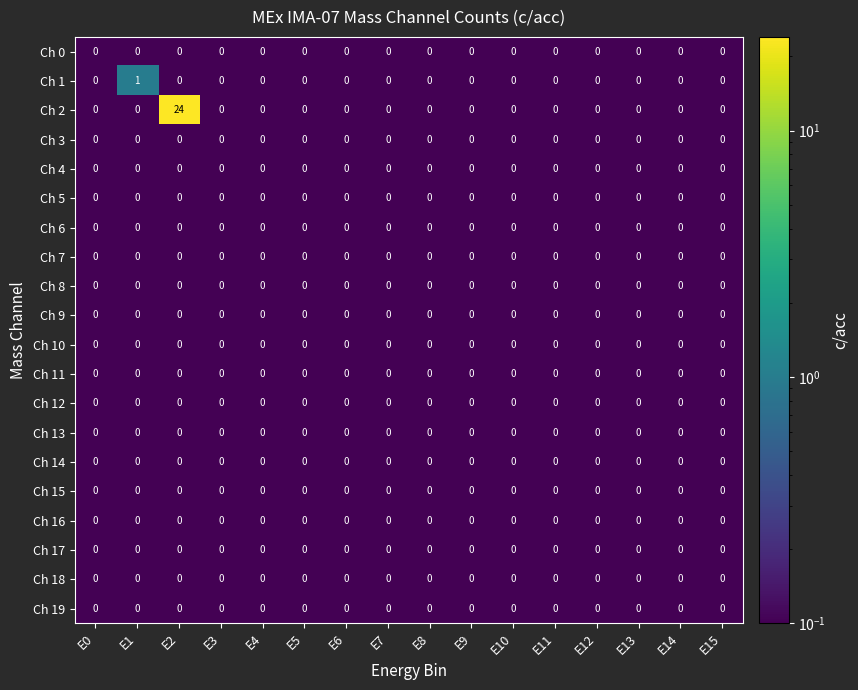

Which series has the largest range (max minus min)?

Ch 2